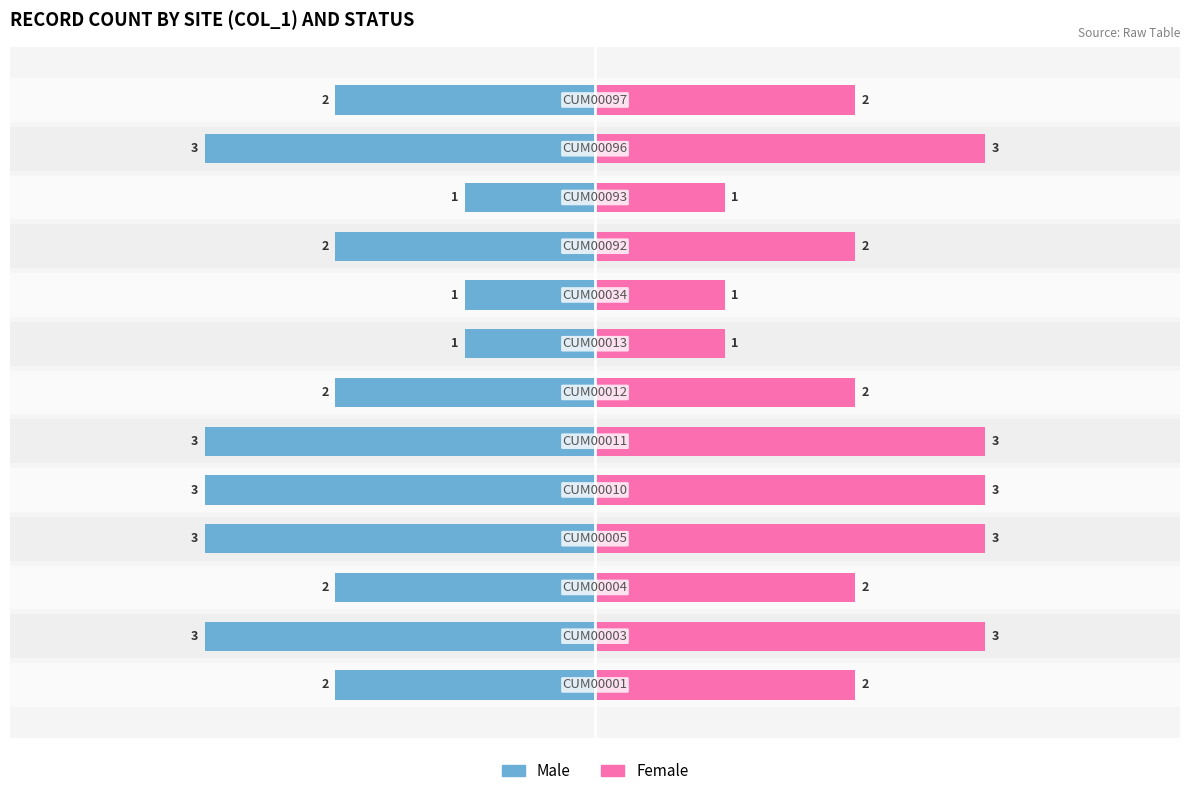

True or false: Female has a value of 1 at −3.

False